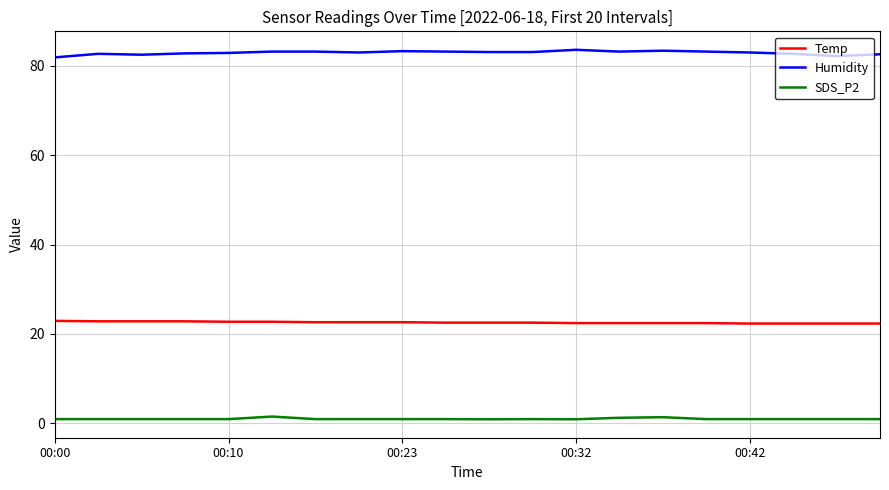

Which series has the largest total across all categories?

Humidity